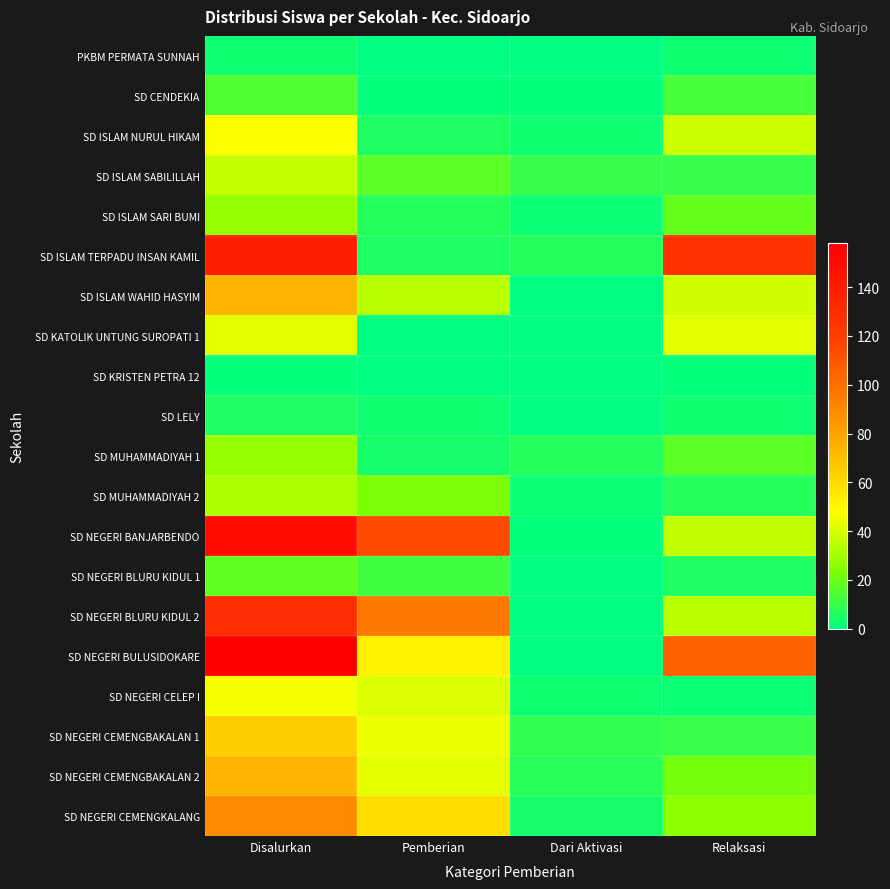

At which category is the sum across all series the highest?

Disalurkan